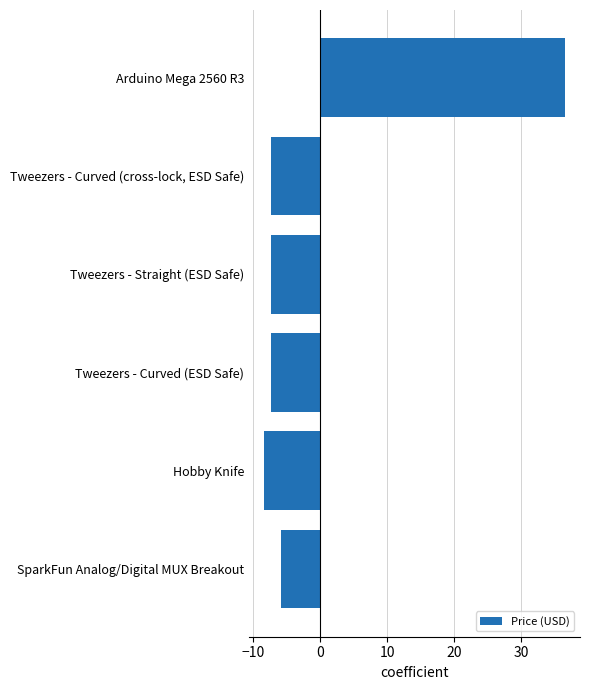

Reading bottom to top, what are all the values shown in this chart?

-5.9	-8.4	-7.4	-7.4	-7.4	36.5